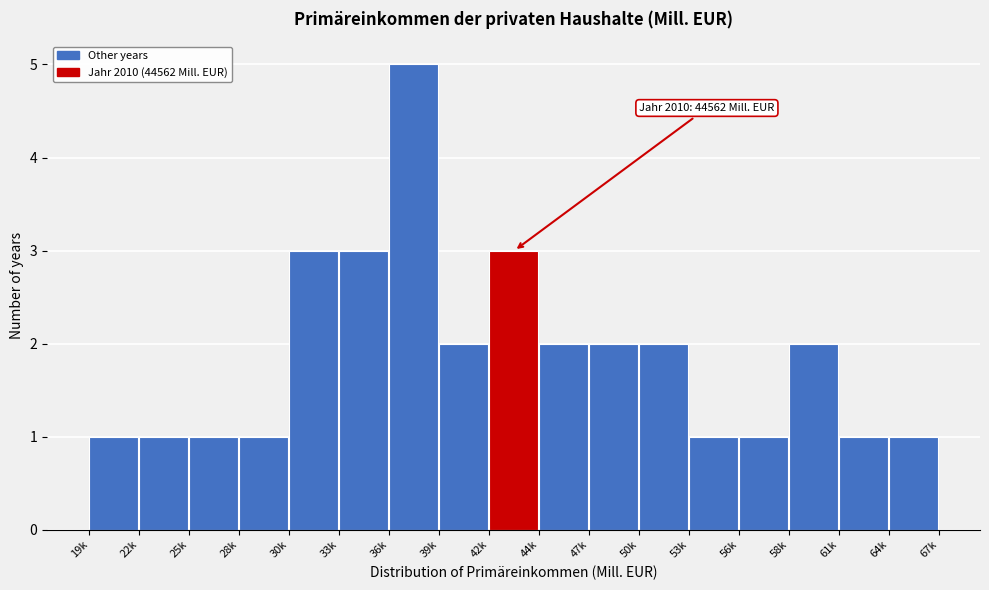

Reading right to left, what are all the values shown in this chart?

64k=1	61k=1	58k=2	56k=1	53k=1	50k=2	47k=2	44k=2	42k=3	39k=2	36k=5	33k=3	30k=3	28k=1	25k=1	22k=1	19k=1